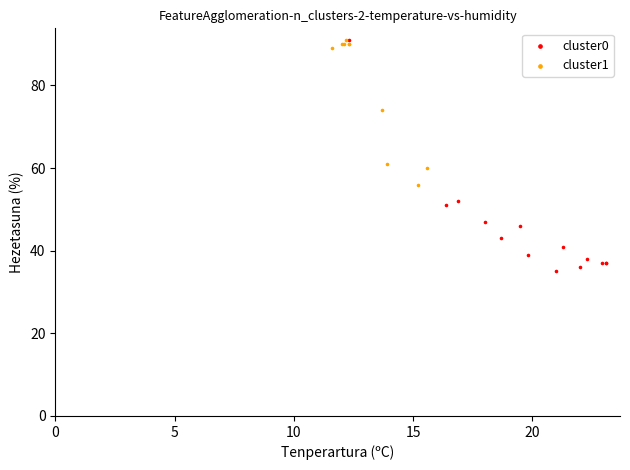

Which series has the largest Y range (max minus min)?

cluster0